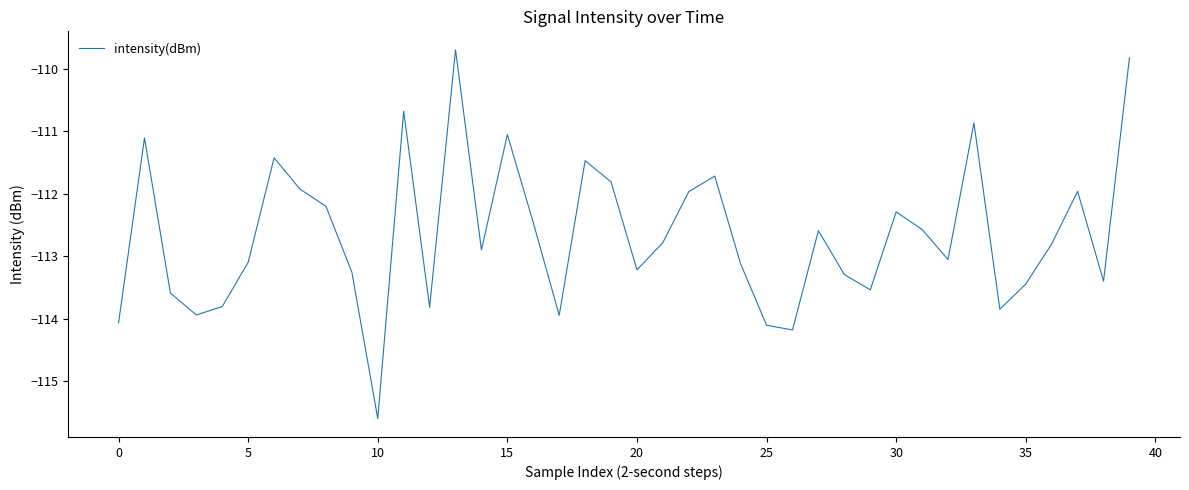

What is the maximum value shown in the chart?

-109.7